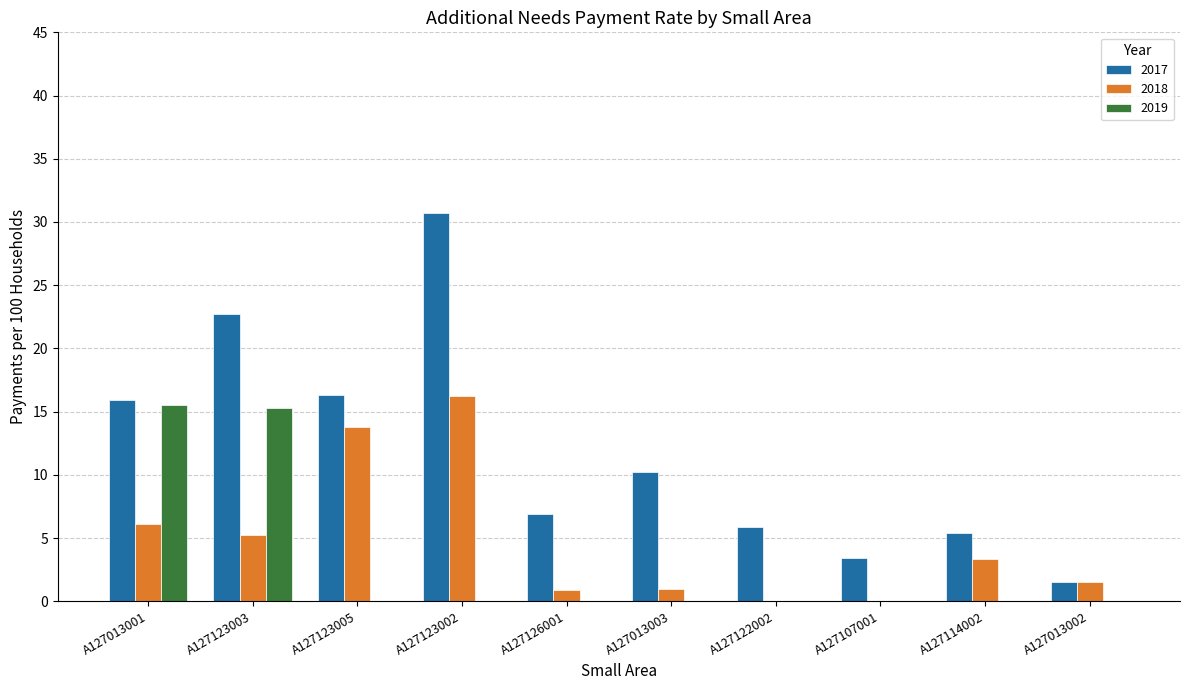

At which category does the chart reach its peak across all series?

A127123002